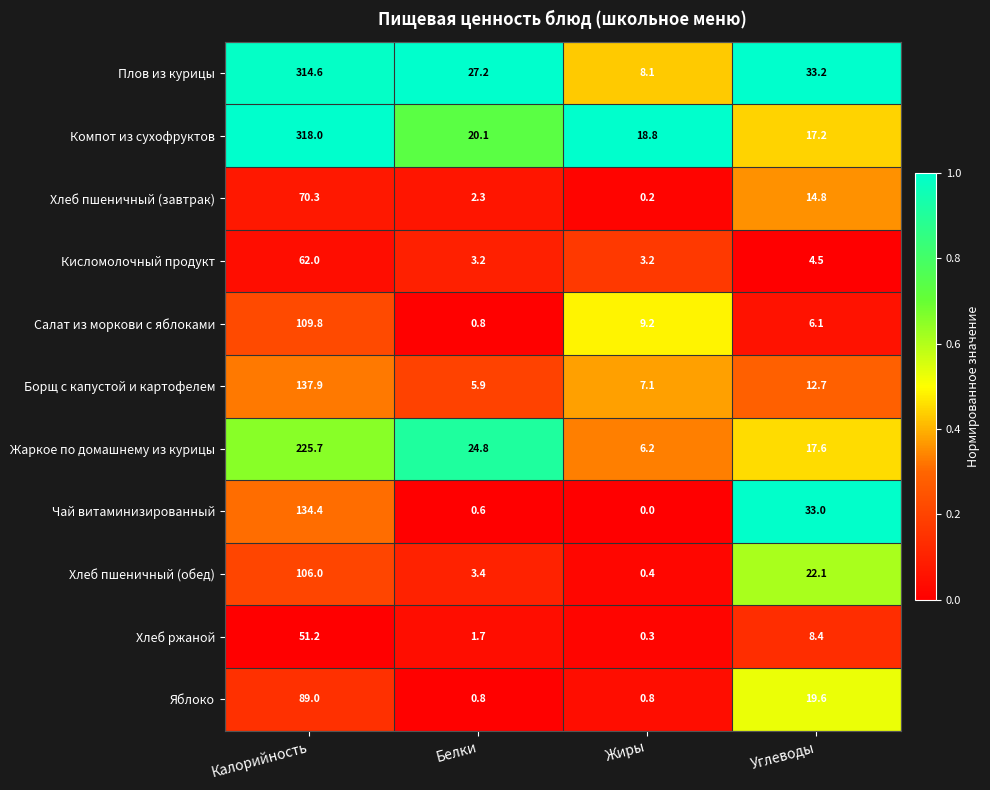

Which label corresponds to the largest value in the chart?

Калорийность